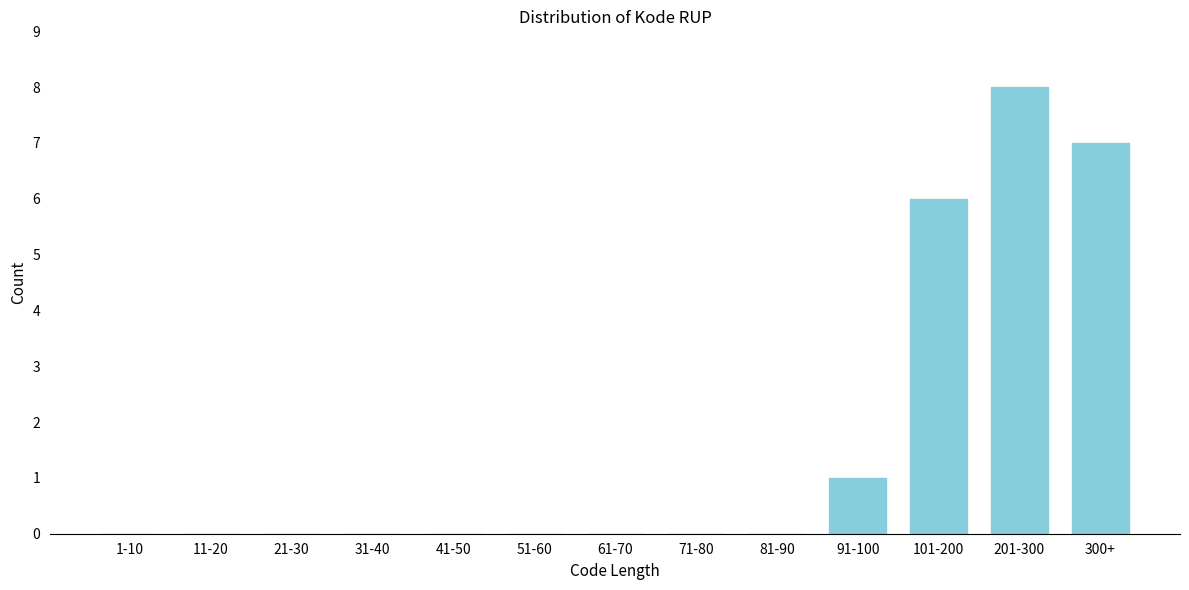

Reading left to right, transcribe all the data shown in this chart.

1-10=0	11-20=0	21-30=0	31-40=0	41-50=0	51-60=0	61-70=0	71-80=0	81-90=0	91-100=1	101-200=6	201-300=8	300+=7